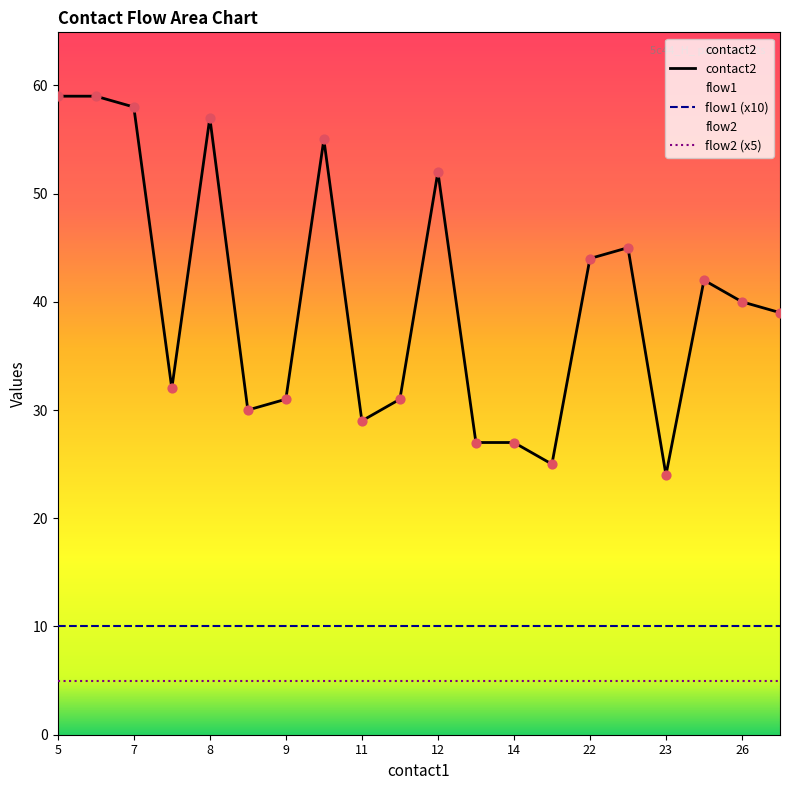

Which series has the widest spread of Y values?

contact2